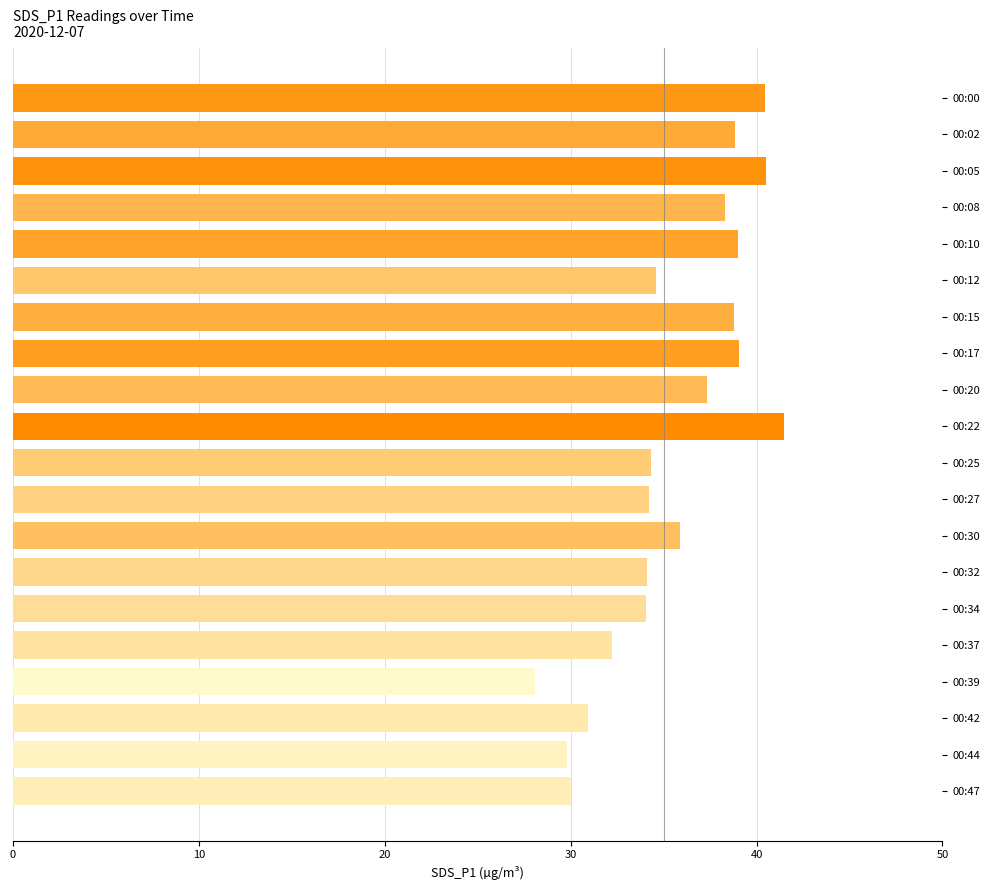

What is the average value?

35.6